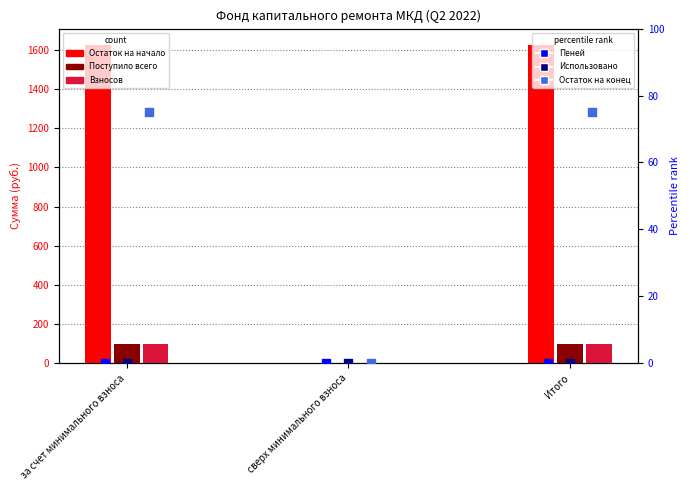

What are all the series names shown in the legend?

Остаток на начало, Поступило всего, Взносов, Пеней, Использовано, Остаток на конец